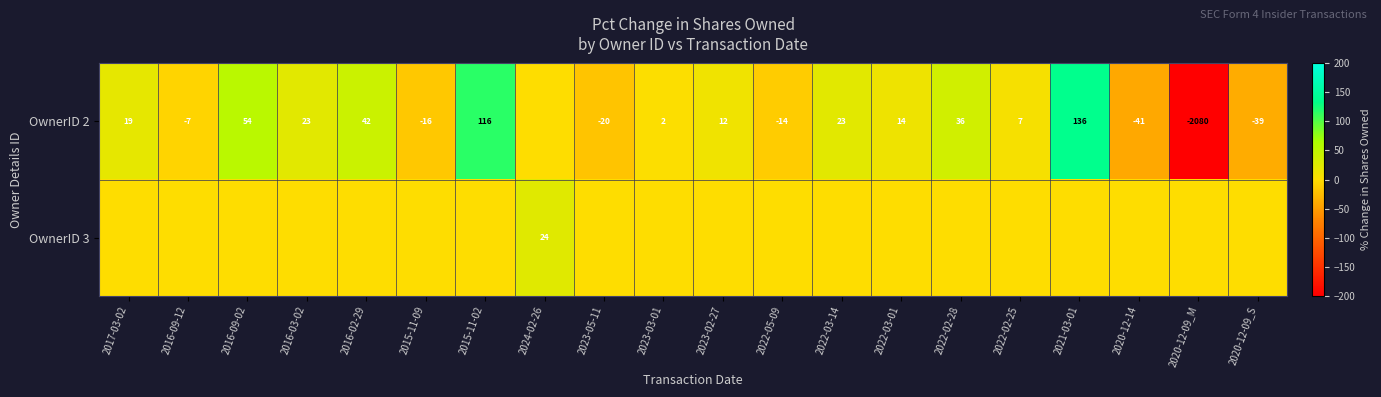

At how many categories does at least one series exceed -8?

20